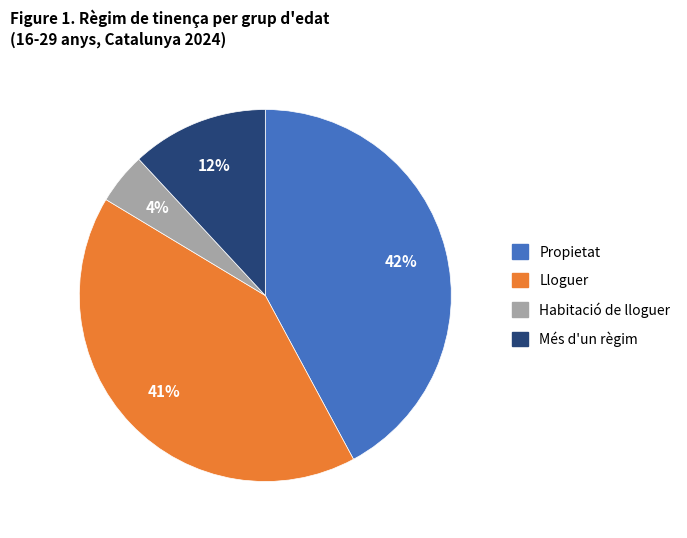

Does any single category account for the majority?

No